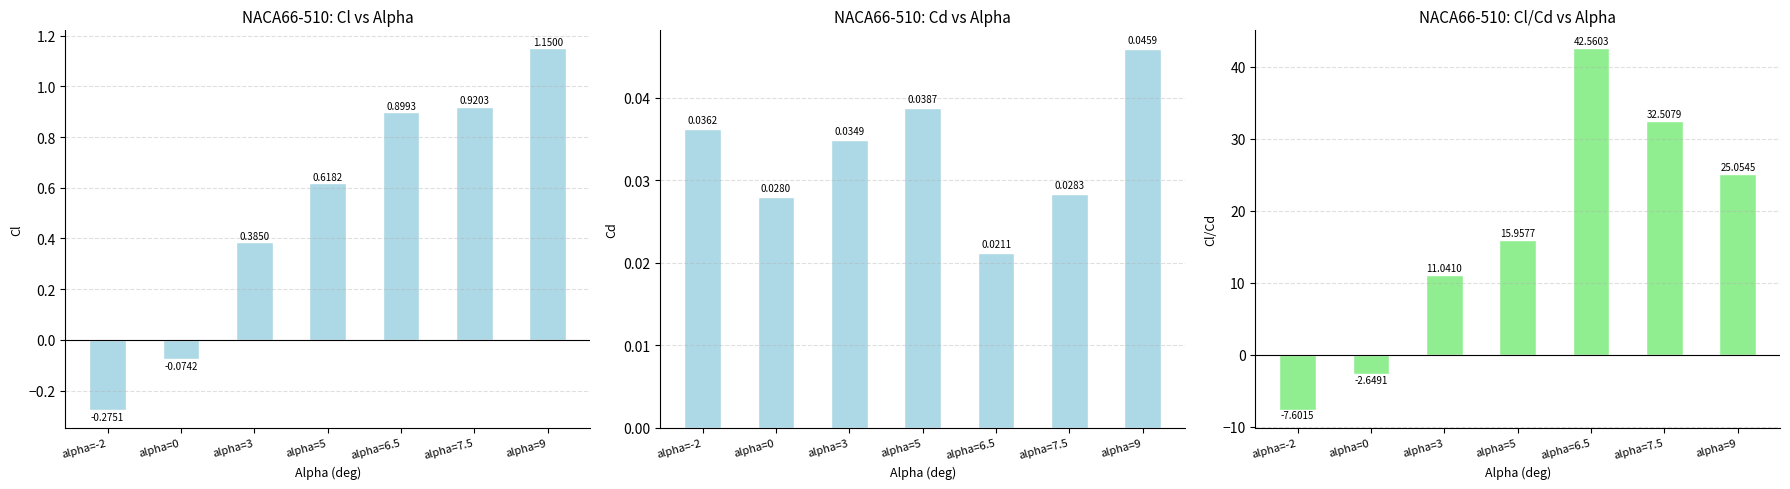

What are all the series names shown in the legend?

Cl, Cd, Cl/Cd